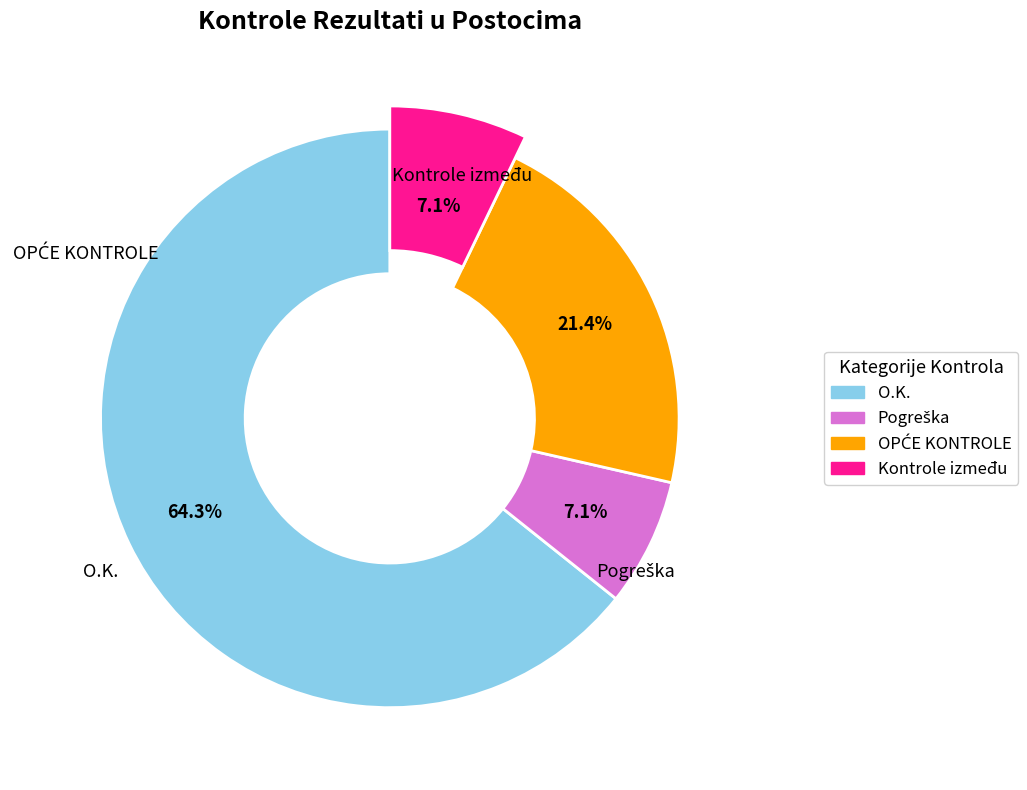

How much of the chart is everything except O.K.?

35.7%